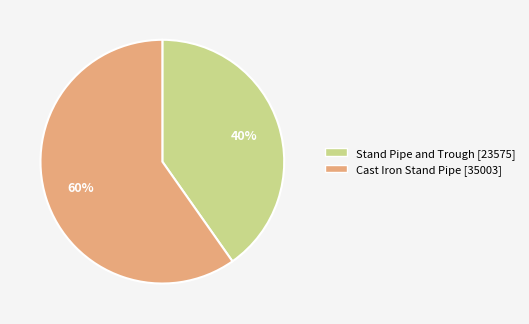

Rank the categories by value from highest to lowest.

Cast Iron Stand Pipe, Stand Pipe and Trough